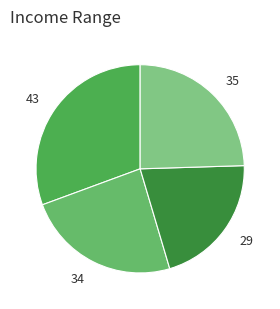

How many segments does this pie chart have?

4